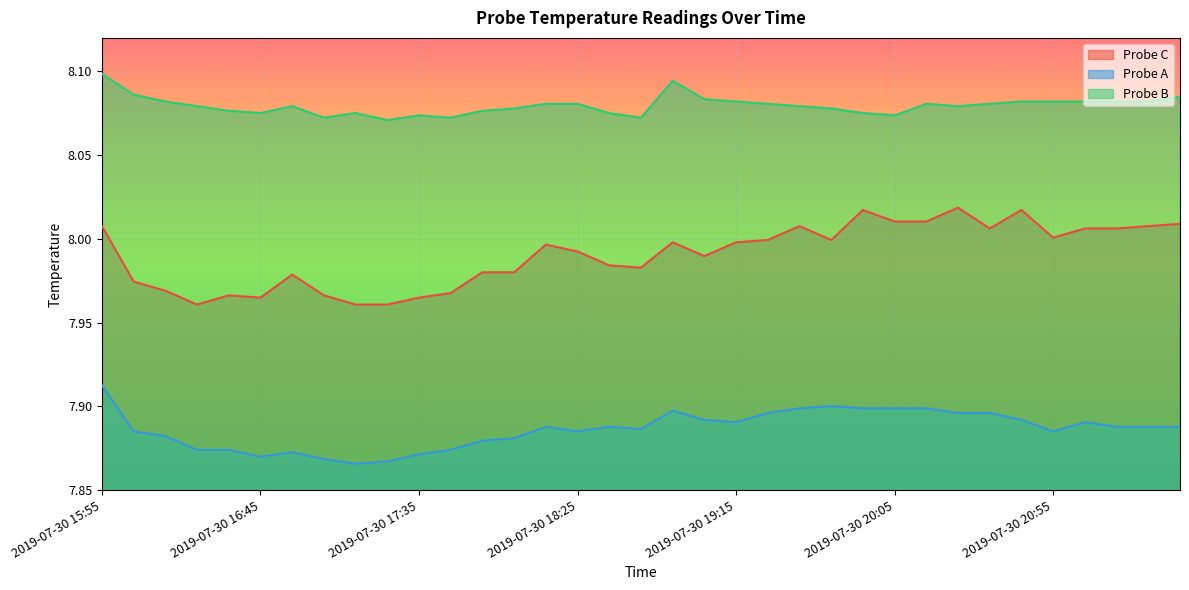

What is the value of the Probe B point at the 6th from the left?

8.1